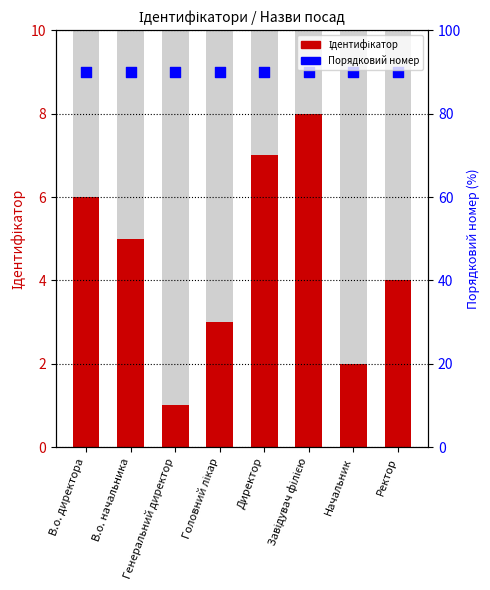

Is the value of Ідентифікатор at Ректор greater than the value of Порядковий номер at Ректор?

No